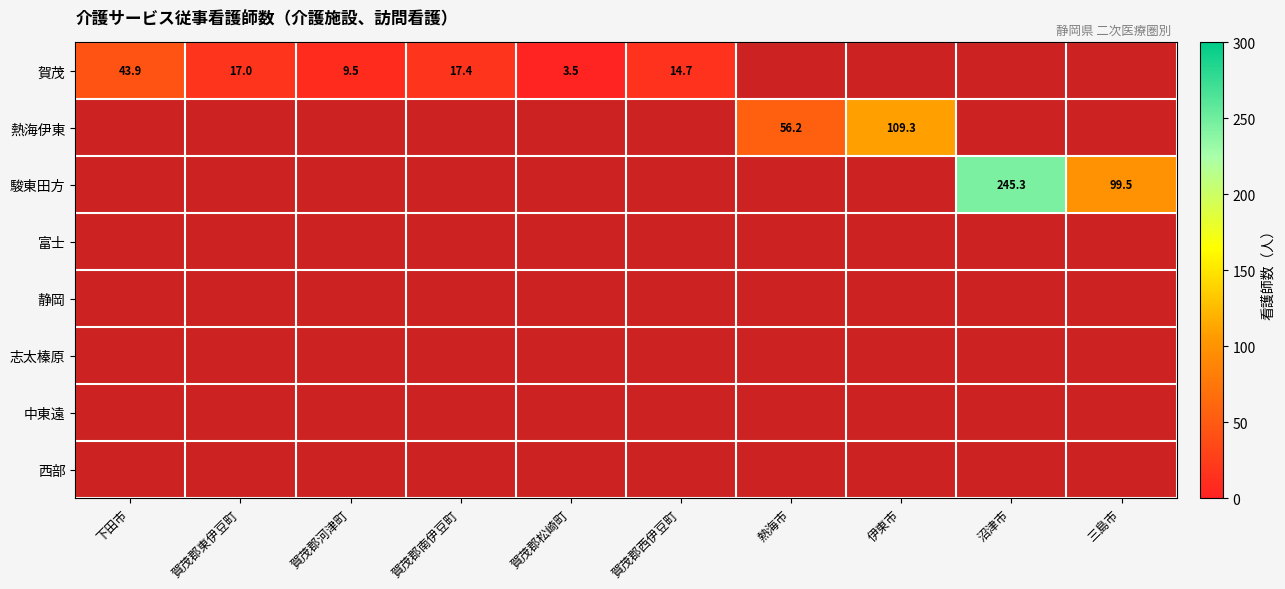

What is the sum of the 賀茂 values at 賀茂郡南伊豆町 and 下田市?

61.3